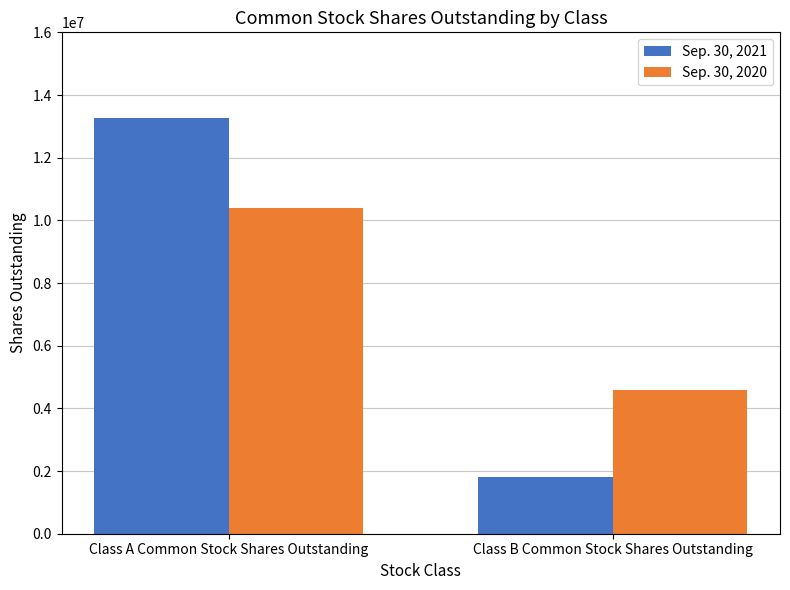

List the series in order of their overall mean, highest first.

Sep. 30, 2021, Sep. 30, 2020